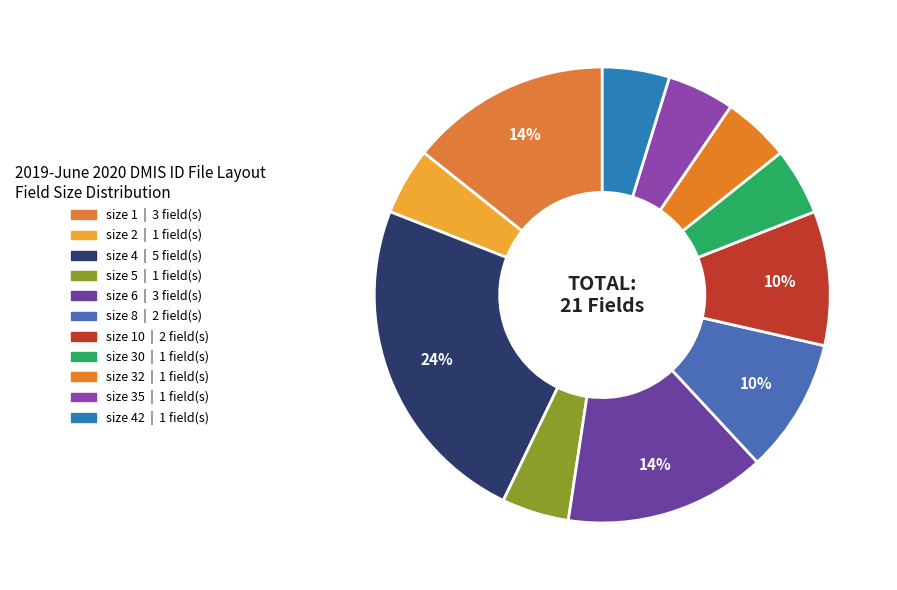

To the nearest percent, what is the difference between the largest and smallest slice percentages?

19%